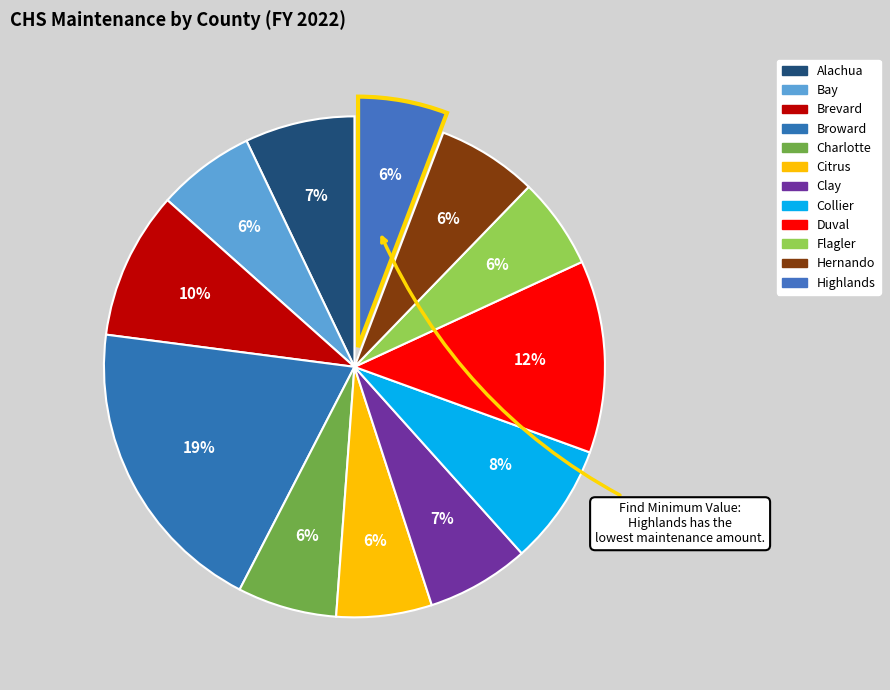

Is it true that Collier is 8% of the pie?

True